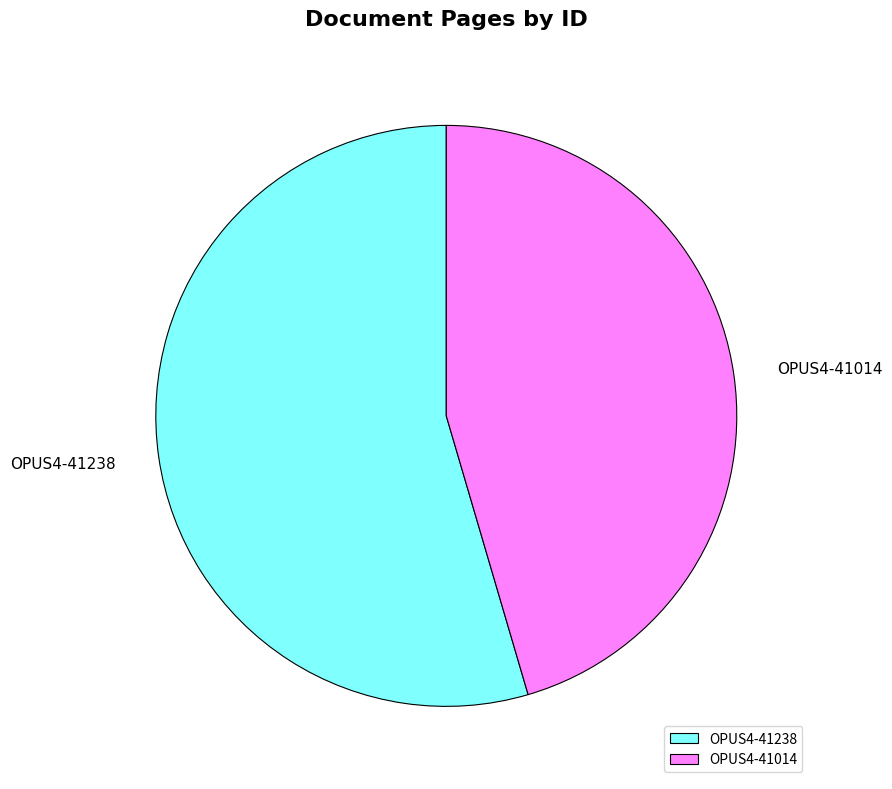

How many slices are in this pie chart?

2